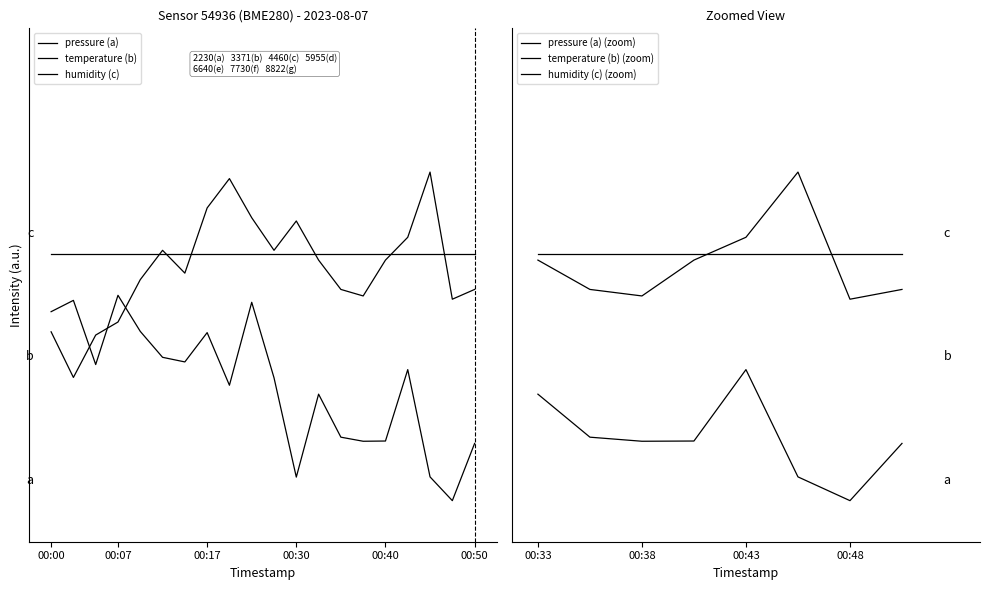

List the labels in order of temperature value, largest first.

00:45, 00:20, 00:17, 00:25, 00:30, 00:43, 00:12, 00:28, 00:33, 00:40, 00:15, 00:10, 00:35, 00:50, 00:38, 00:48, 00:07, 00:00, 00:05, 00:02